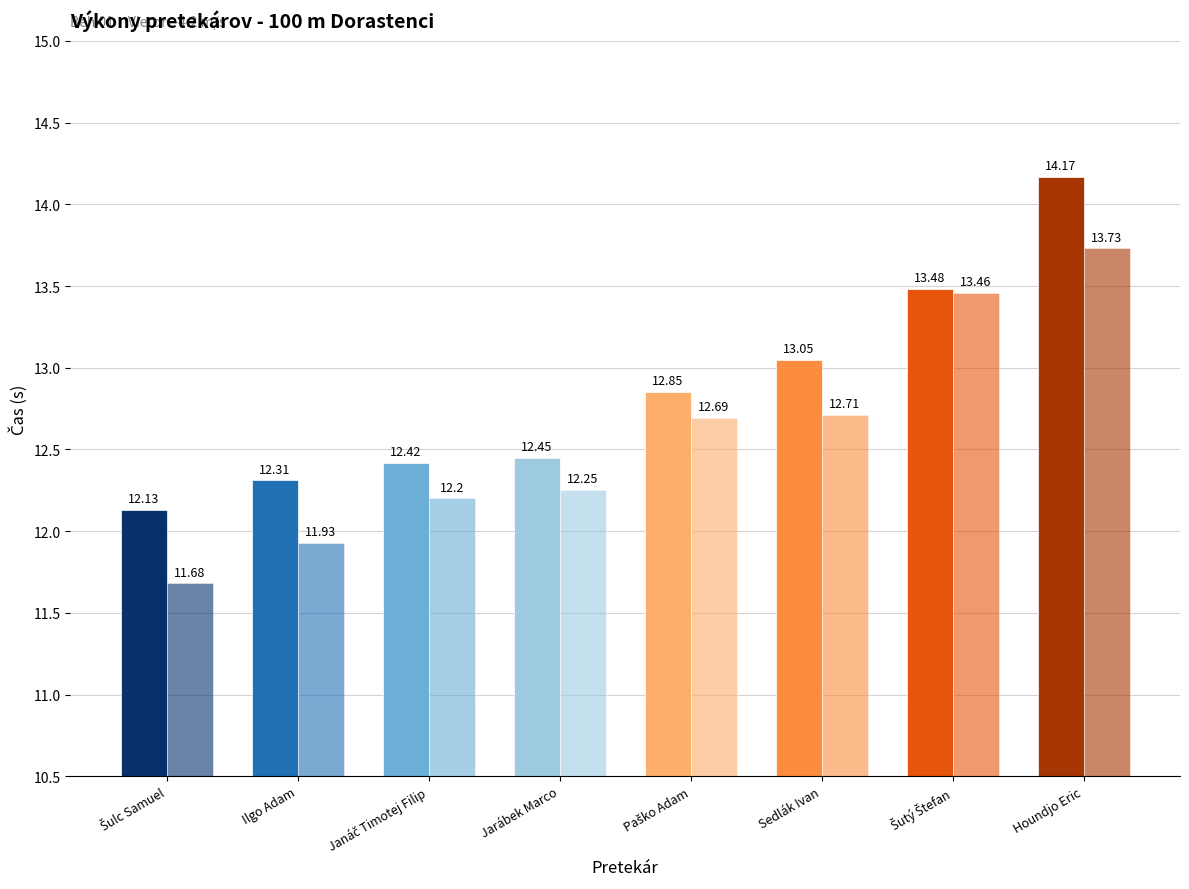

Reading left to right, list all the values displayed in this chart.

Výkon: 12.1	12.3	12.4	12.4	12.8	13.1	13.5	14.2
SB: 11.7	11.9	12.2	12.2	12.7	12.7	13.5	13.7